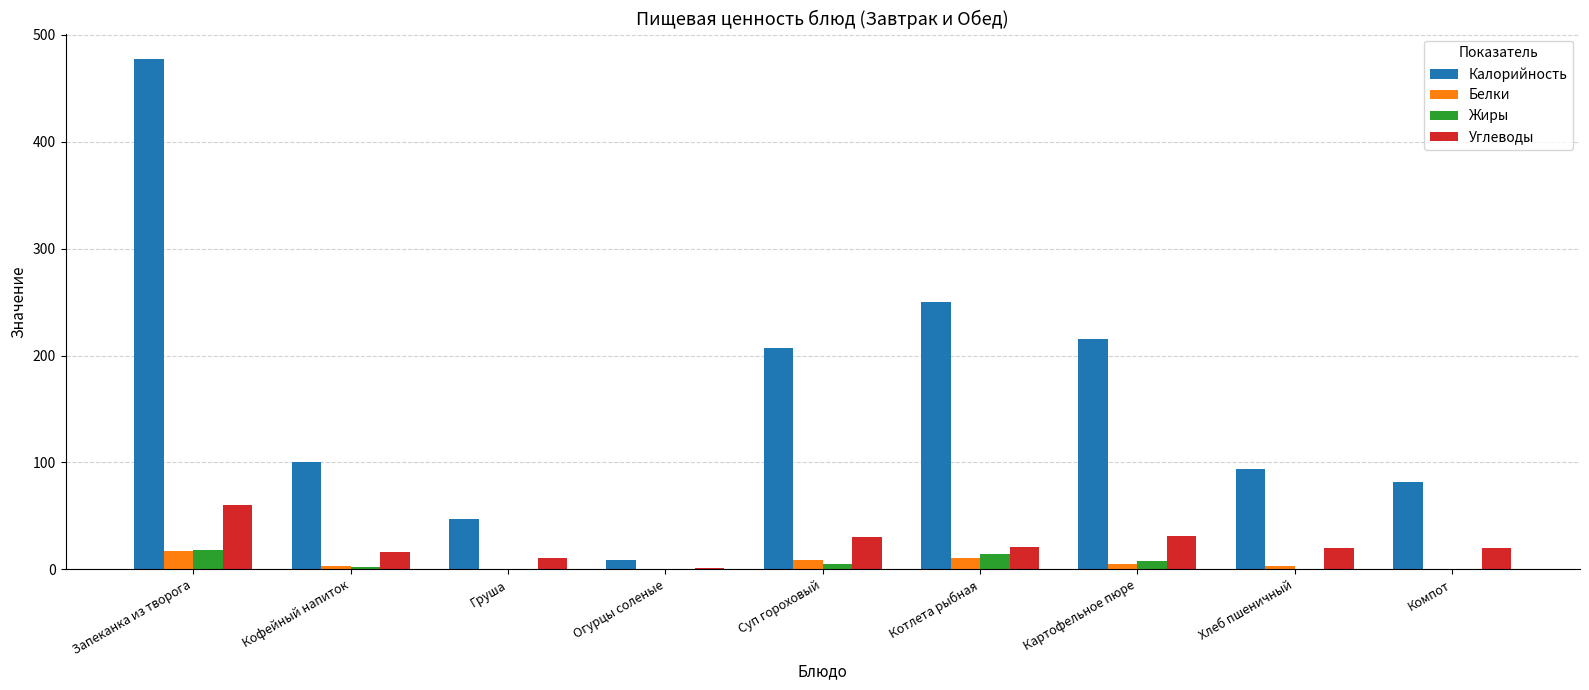

What is the difference between the Жиры values at Котлета рыбная and Суп гороховый?

8.7